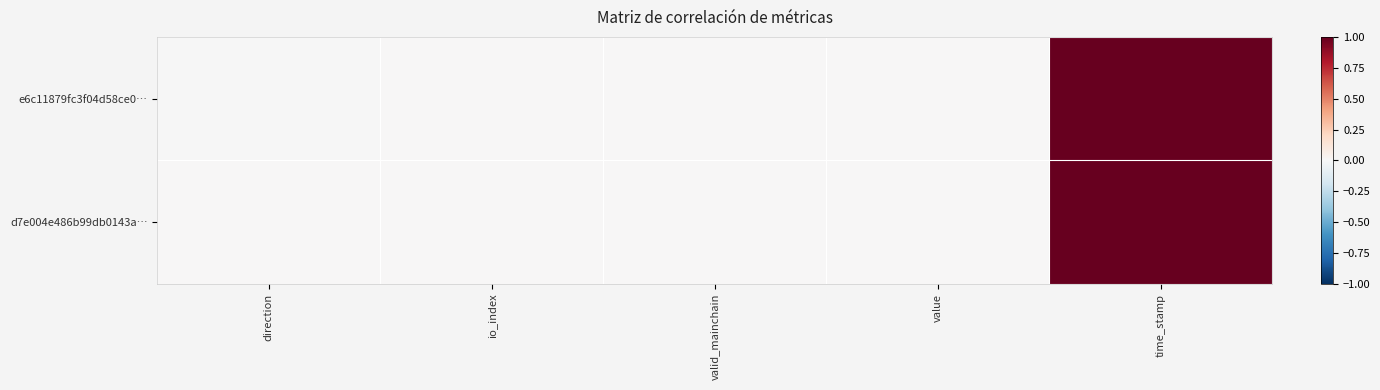

At how many categories does at least one series exceed 0?

5